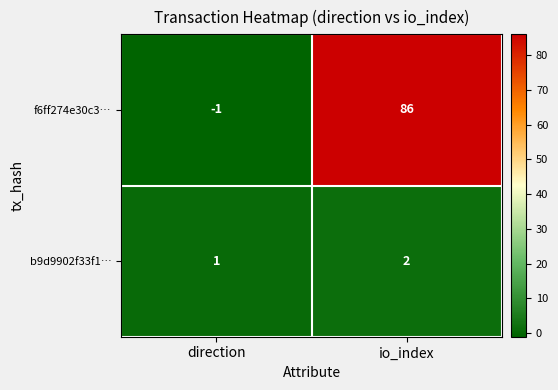

Between direction and io_index, which series saw the biggest shift?

f6ff274e30c3…